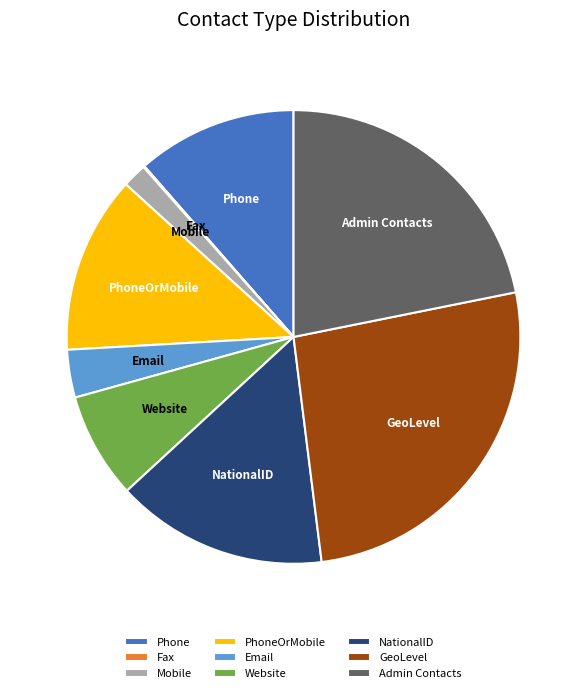

Is there a majority slice in this chart?

No